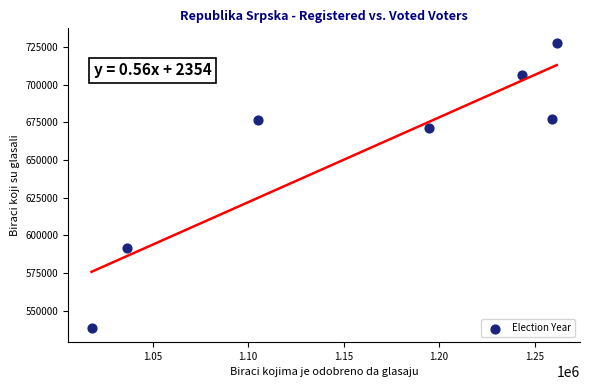

What is the range of Y values (max minus min)?

189335